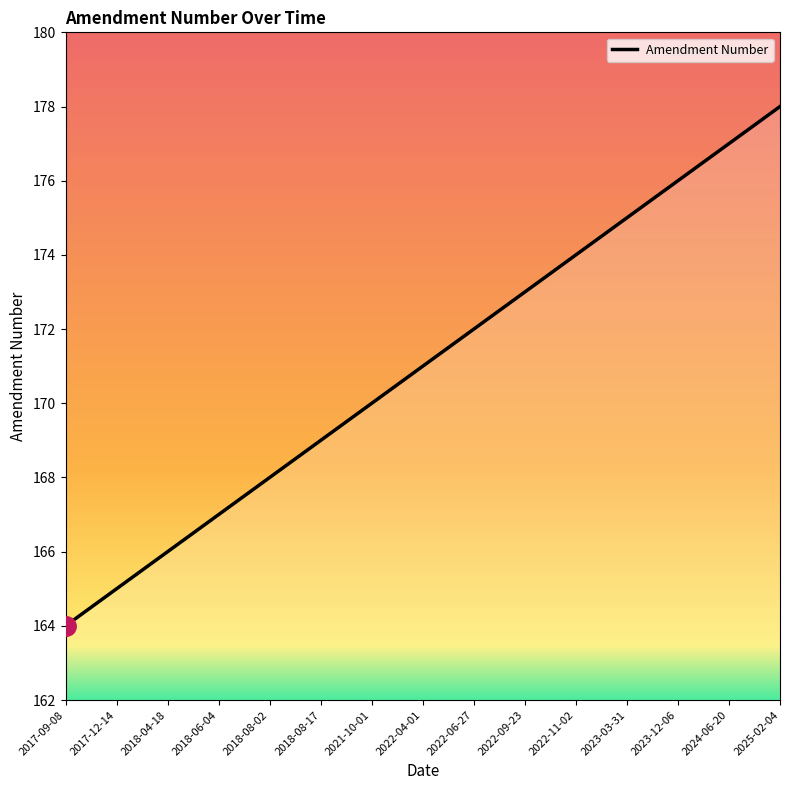

List the labels in order of value, smallest first.

2017-09-08, 2017-12-14, 2018-04-18, 2018-06-04, 2018-08-02, 2018-08-17, 2021-10-01, 2022-04-01, 2022-06-27, 2022-09-23, 2022-11-02, 2023-03-31, 2023-12-06, 2024-06-20, 2025-02-04